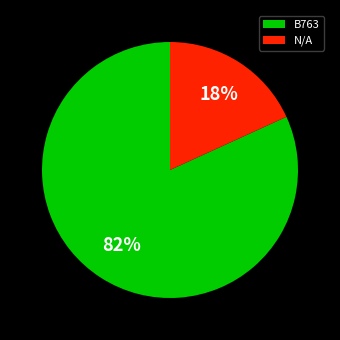

How many slices are in this pie chart?

2